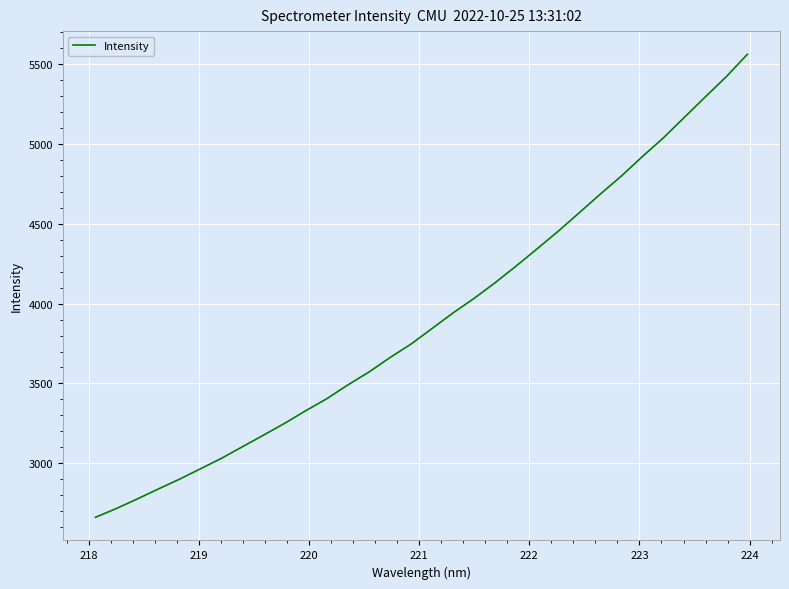

What is the maximum value shown in the chart?

5562.0